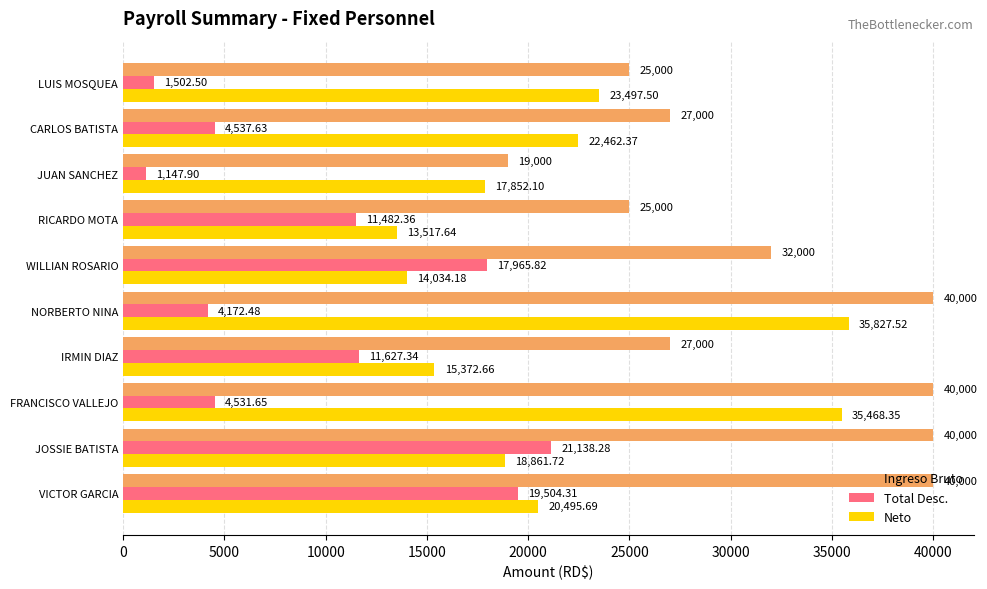

What are all the series names shown in the legend?

Ingreso Bruto, Total Desc., Neto